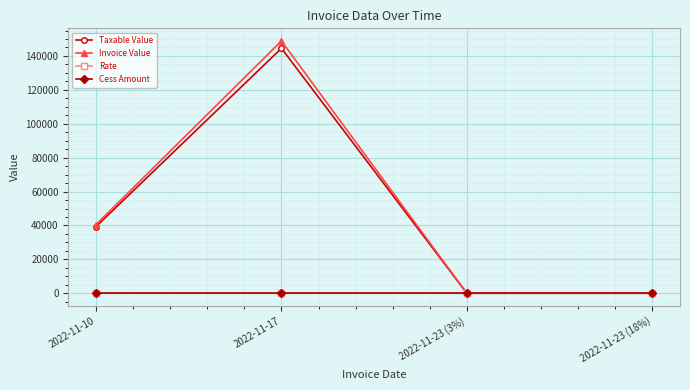

Is the value of Invoice Value at 2022-11-17 greater than the value of Cess Amount at 2022-11-17?

Yes